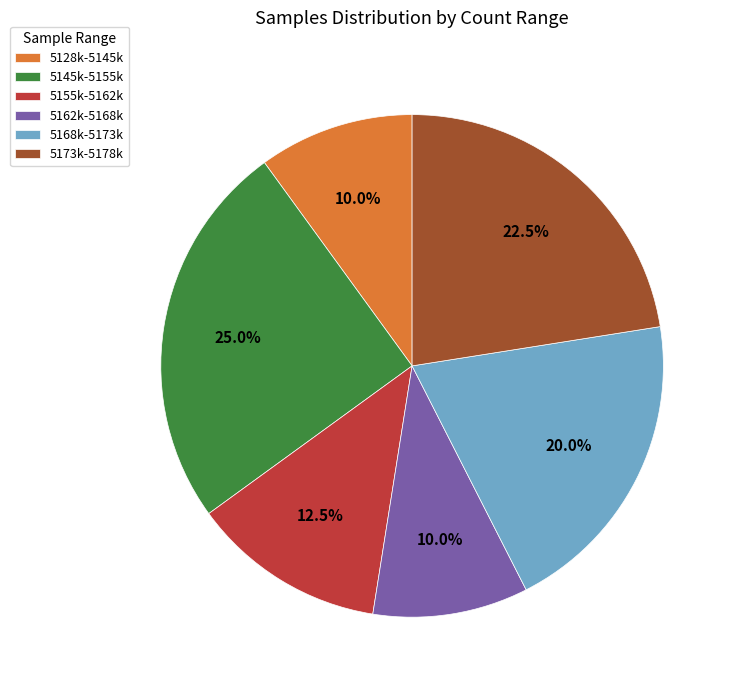

To the nearest percent, what is the average slice percentage?

17%